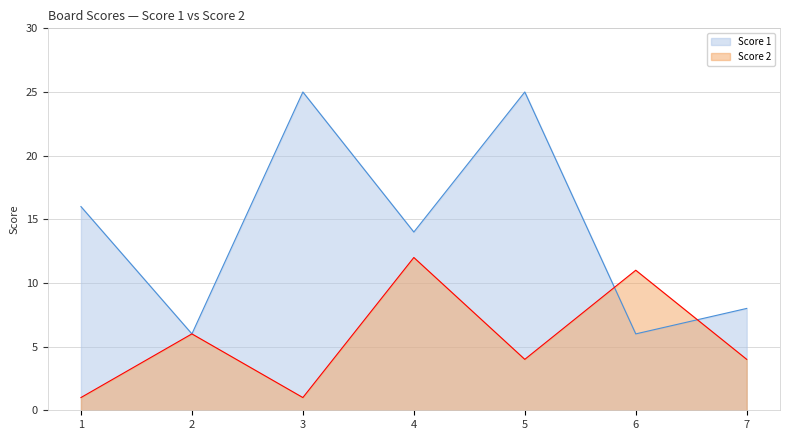

The Score 2 series shows 18 at 4. True or false?

False